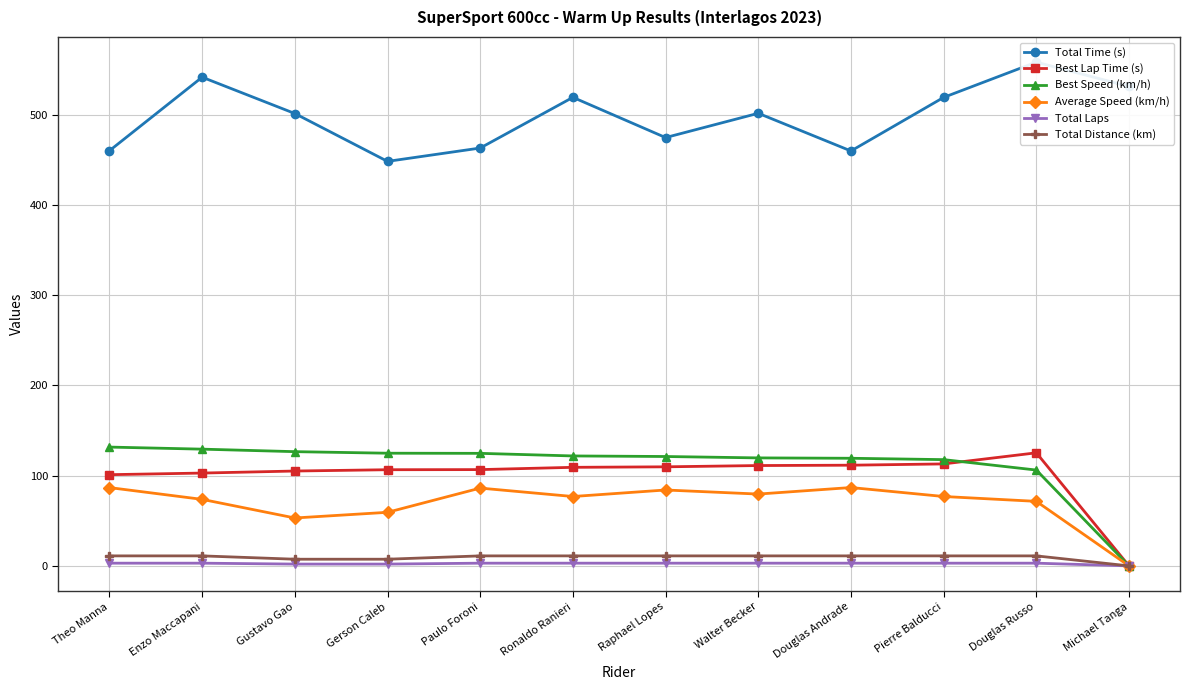

At which category is the sum across all series the highest?

Douglas Russo